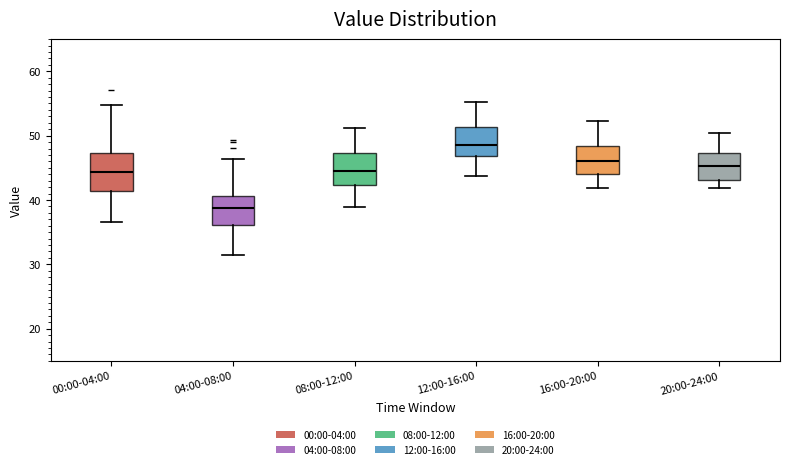

Where does the upper whisker of the box for 16:00-20:00 end on the y-axis? The values are not printed on the chart, so give them approximately, as read against the axis.

52